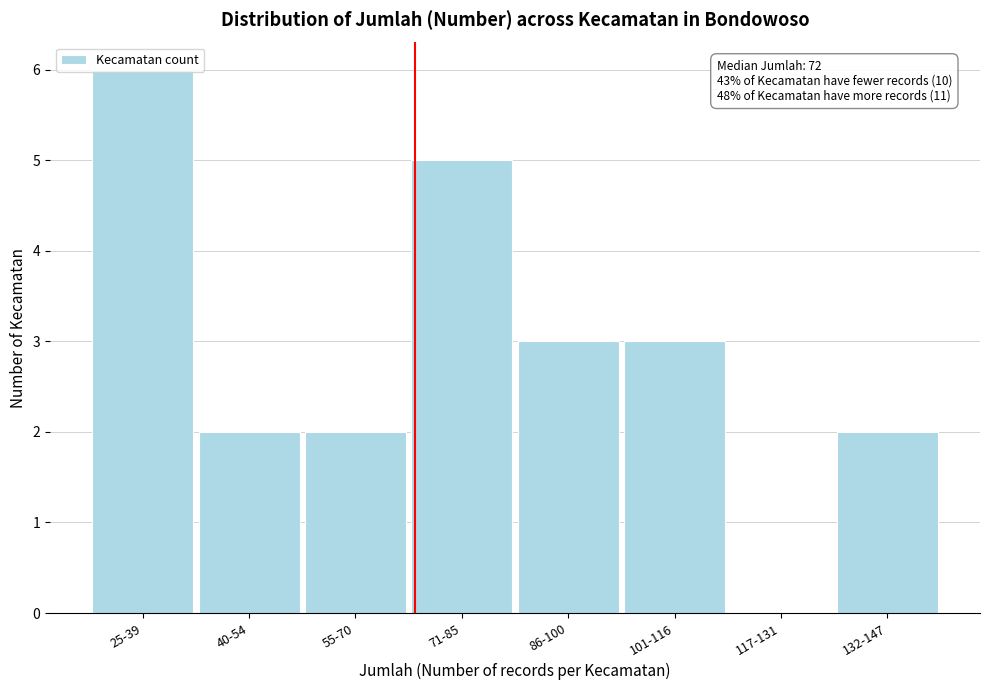

What is the greatest value displayed?

6